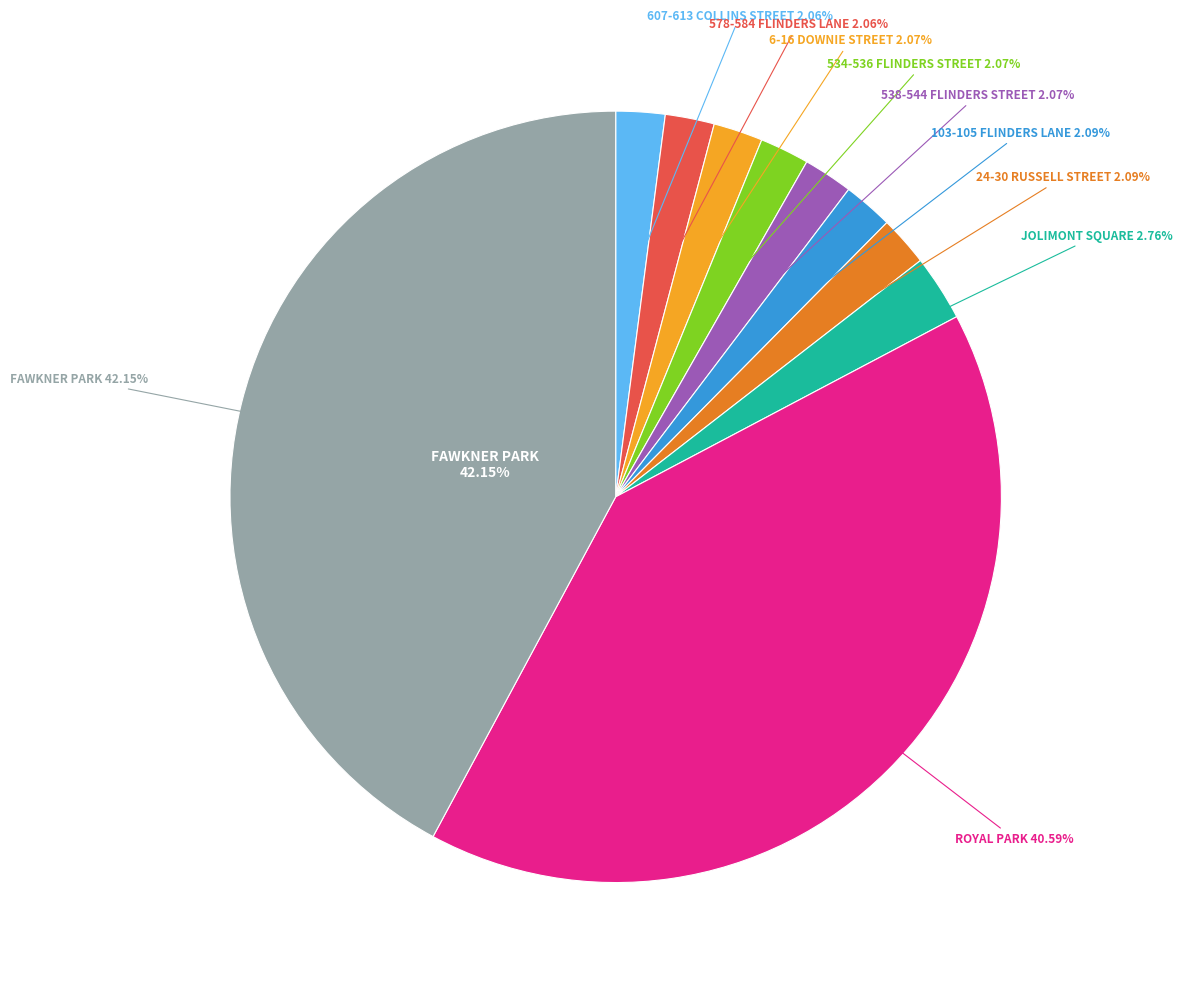

Approximately how many times larger is the value at 24-30 RUSSELL STREET compared to 578-584 FLINDERS LANE?

1.0